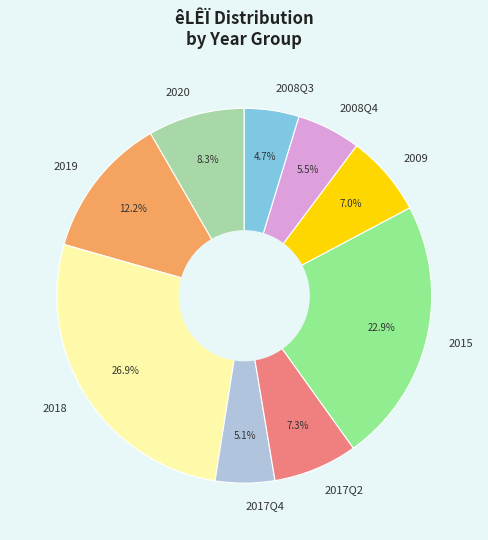

Is the sum of 2008Q4 and 2009 greater than half?

No